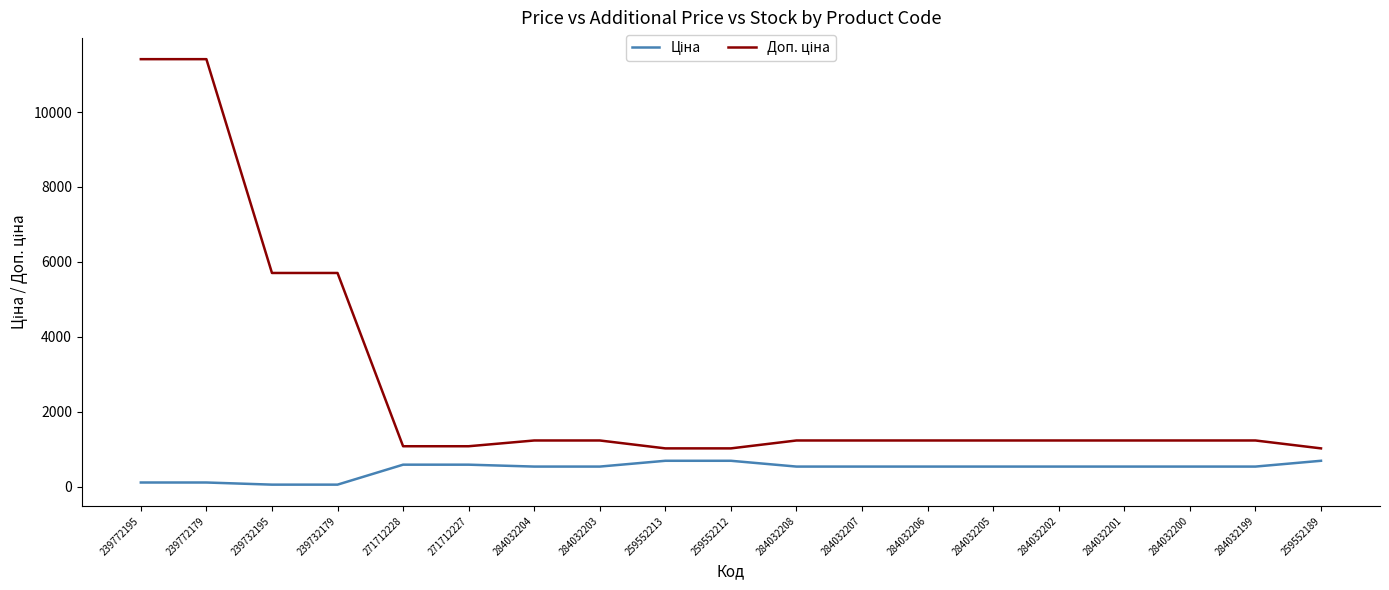

What is the spread (max minus min) of values at 284032208?

696.4